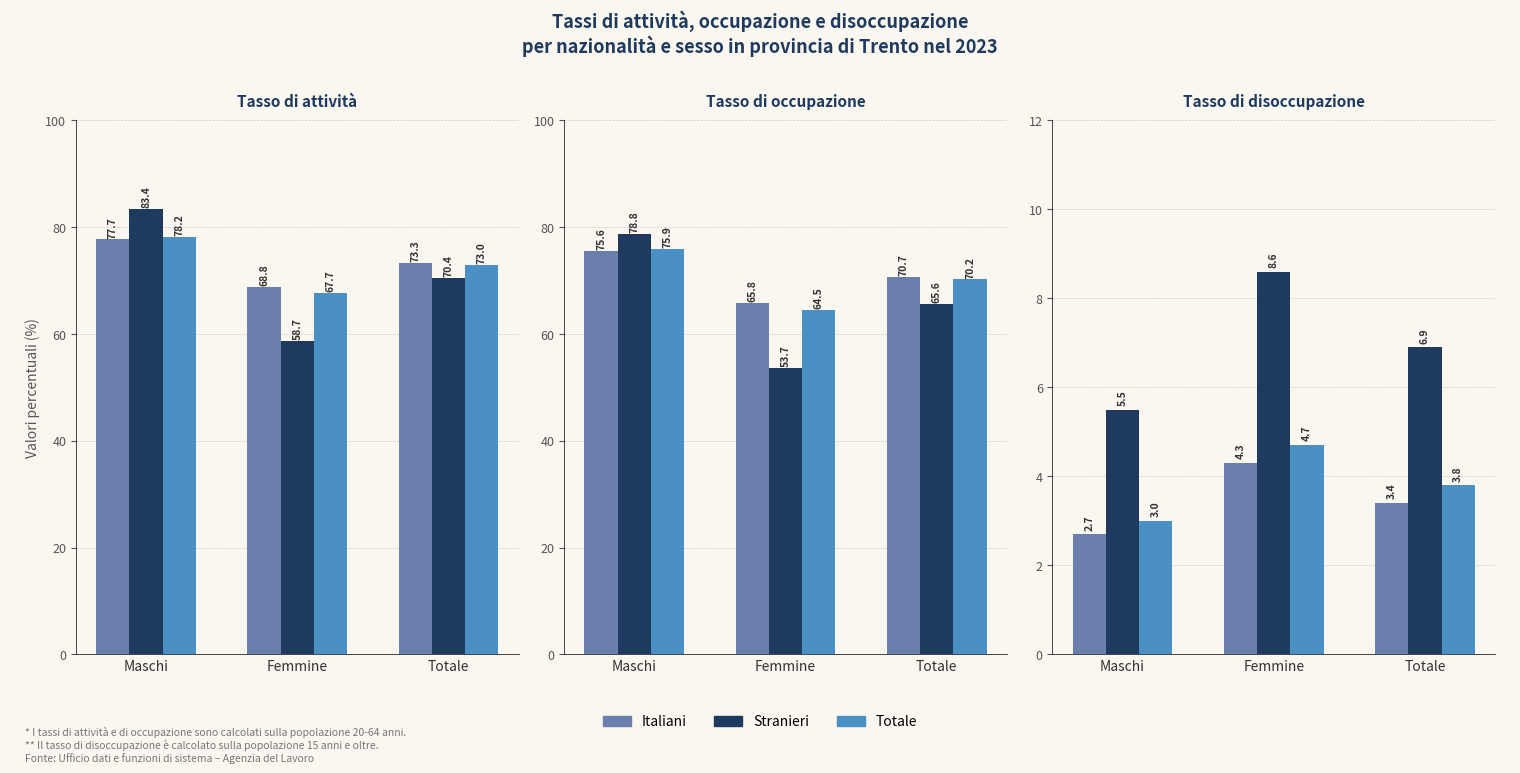

What is the label of the 1st bar from the right?

Totale